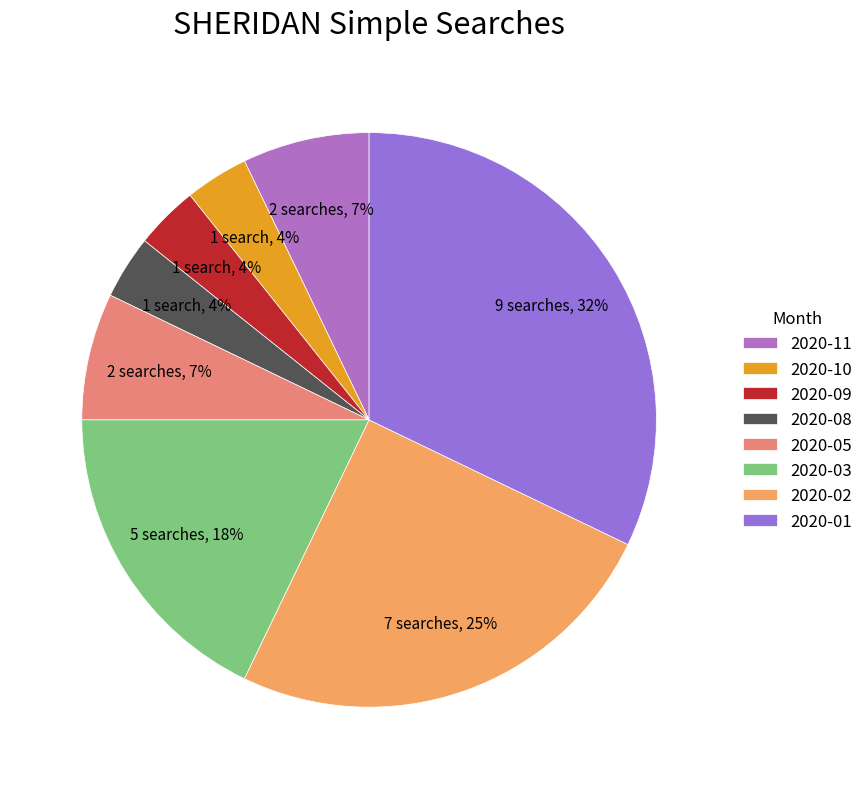

What percentage do 2020-08 and 2020-10 together represent?

7.1%